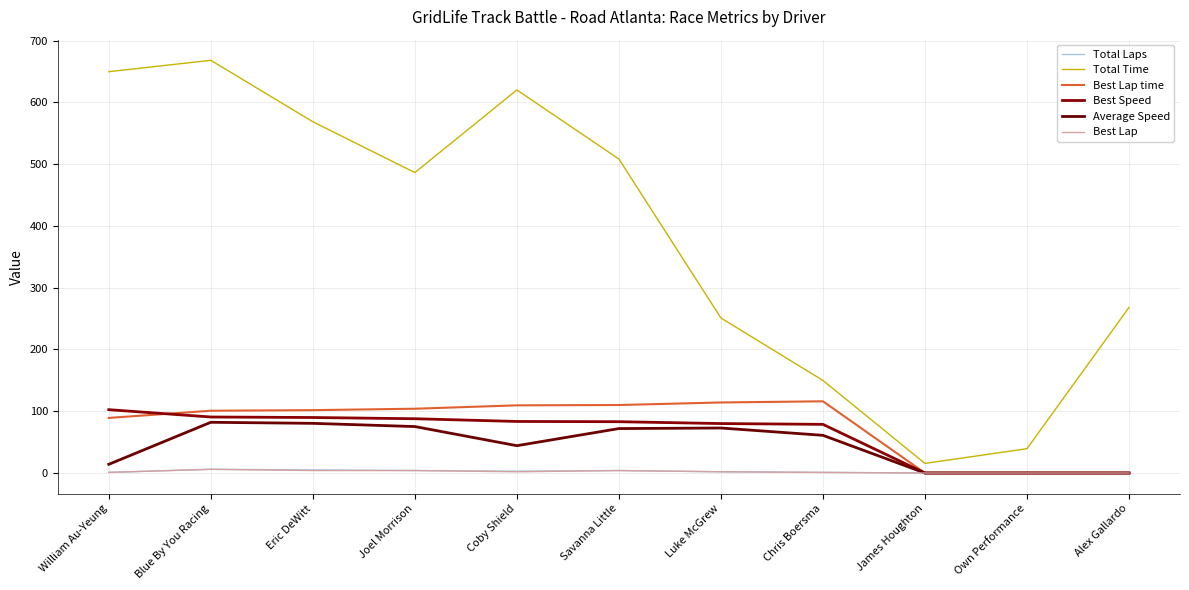

How many lines are shown in the chart?

6